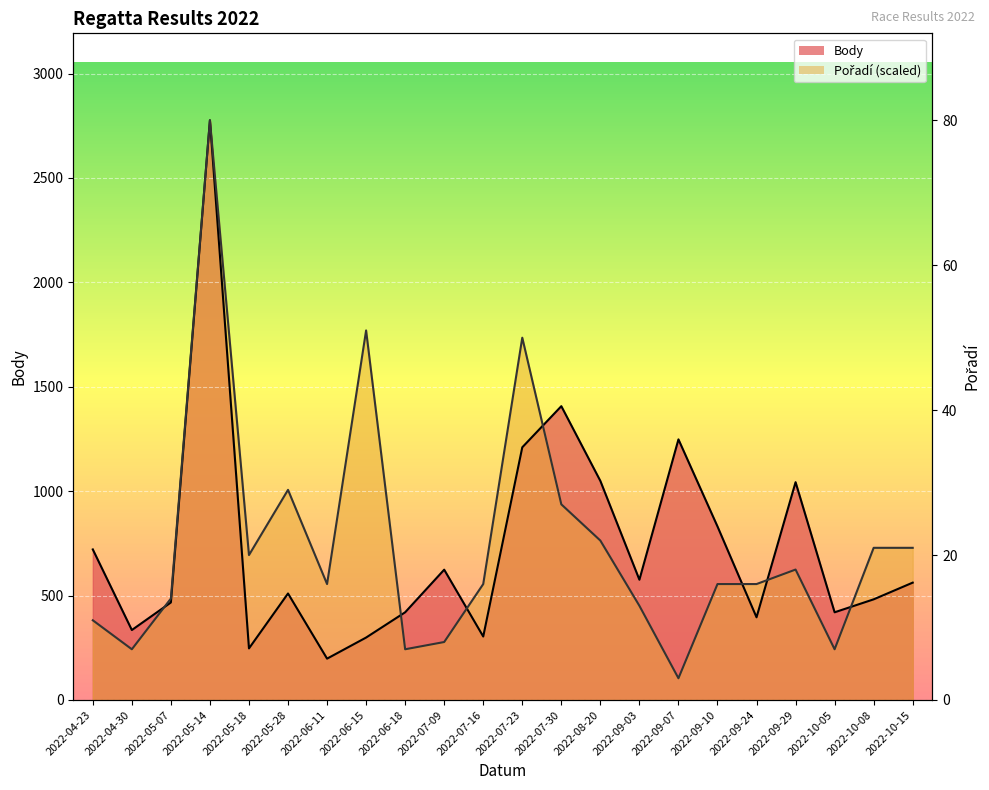

What is the sum of the Body values at 2022-10-05 and 2022-05-18?

667.0